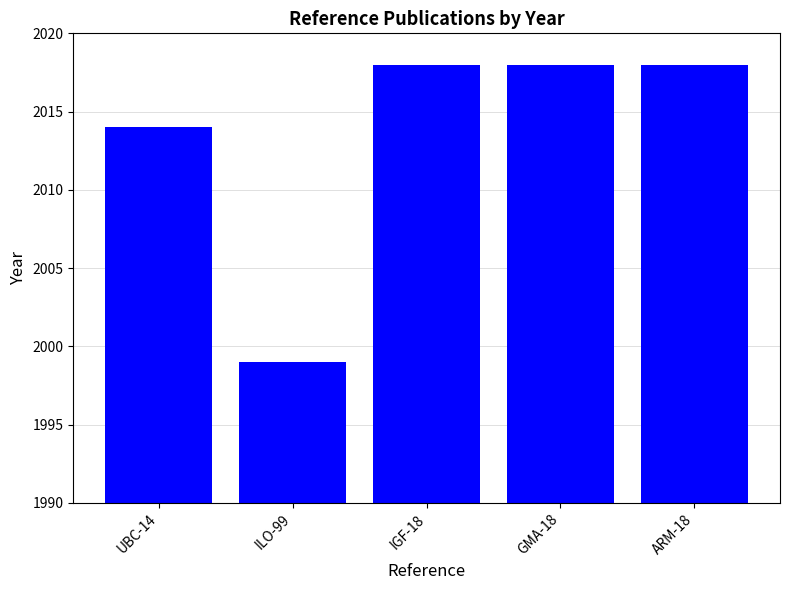

Reading left to right, extract all data points from this chart.

UBC-14=2014	ILO-99=1999	IGF-18=2018	GMA-18=2018	ARM-18=2018